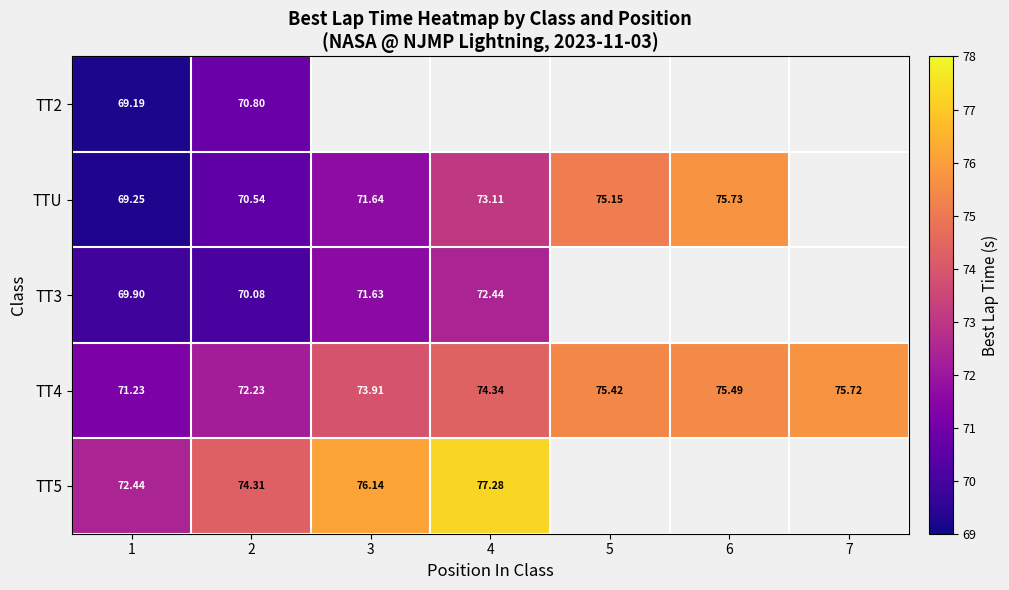

Is the value of TTU at 1 greater than the value of TT5 at 2?

No